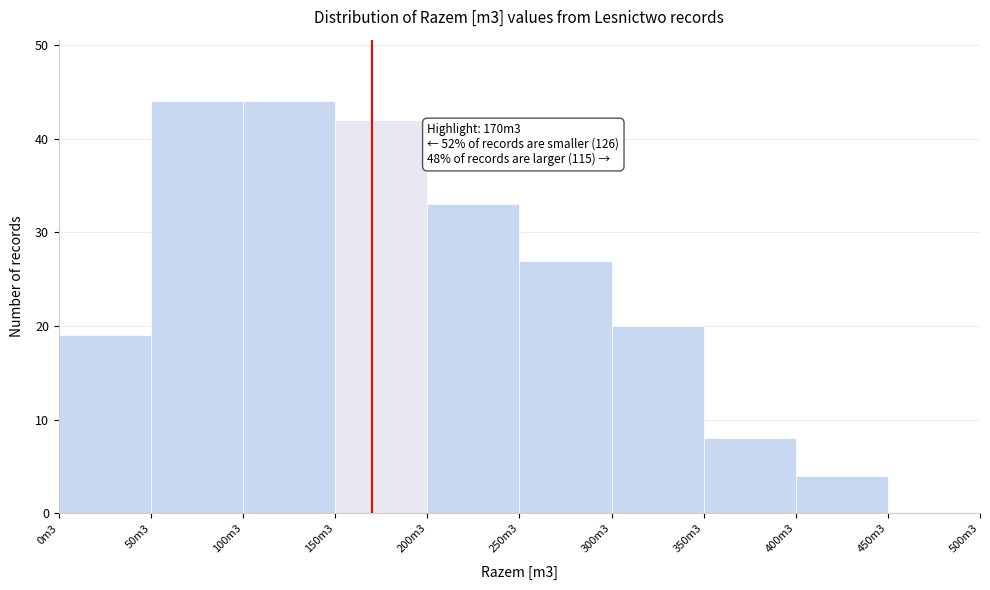

Reading right to left, transcribe all the data shown in this chart.

450m3=0	400m3=4	350m3=8	300m3=20	250m3=27	200m3=33	150m3=42	100m3=44	50m3=44	0m3=19